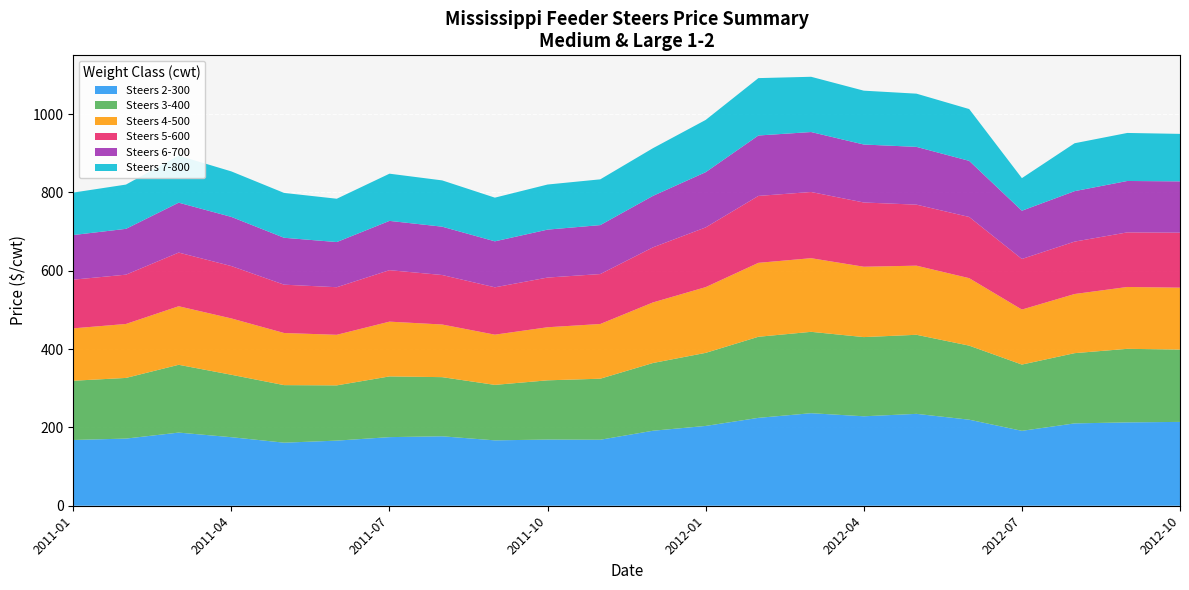

What is the lowest value of the Steers 2-300 series?

161.0